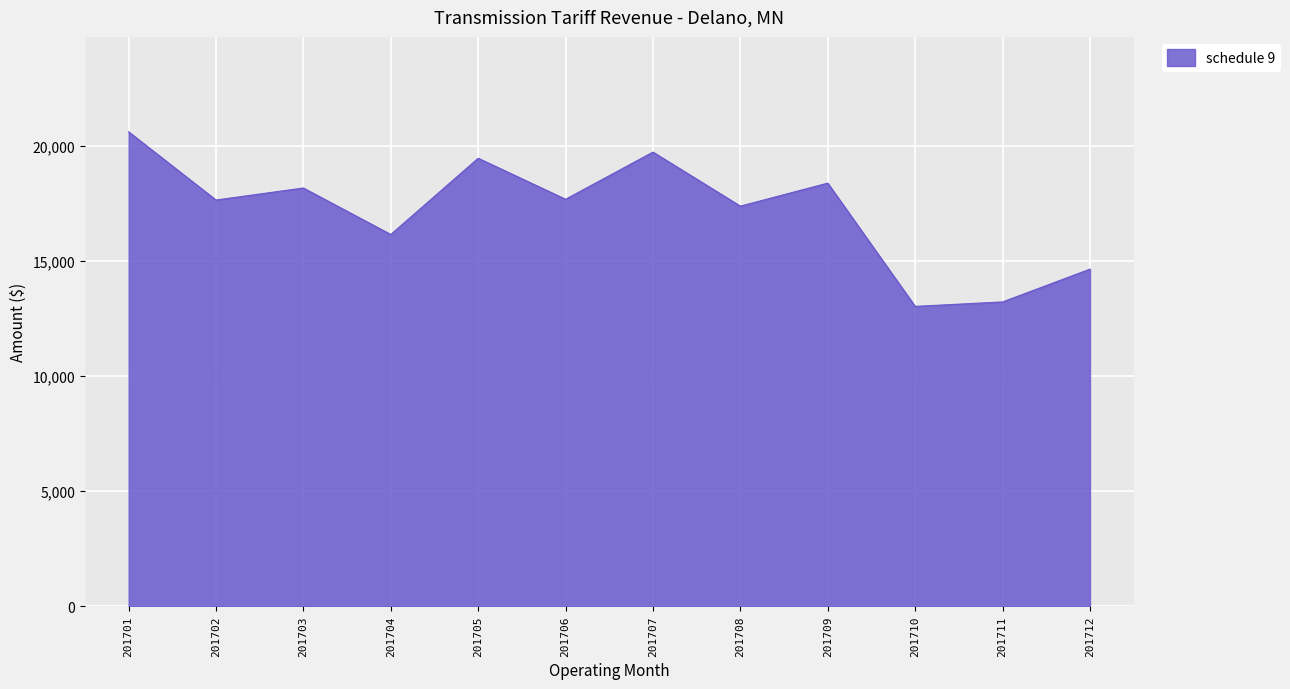

Where is the first local minimum?

201702